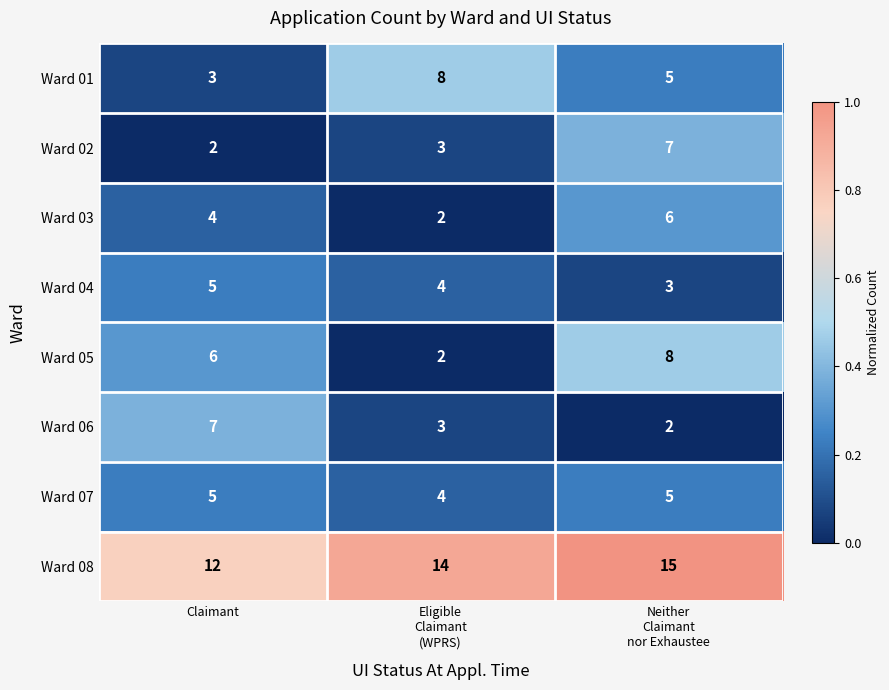

Which series has the largest total across all categories?

Ward 08